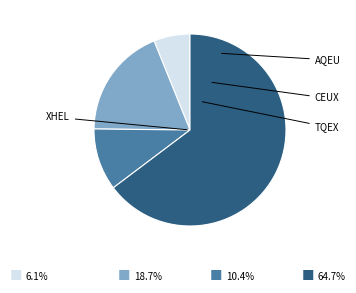

How many slices are in this pie chart?

4